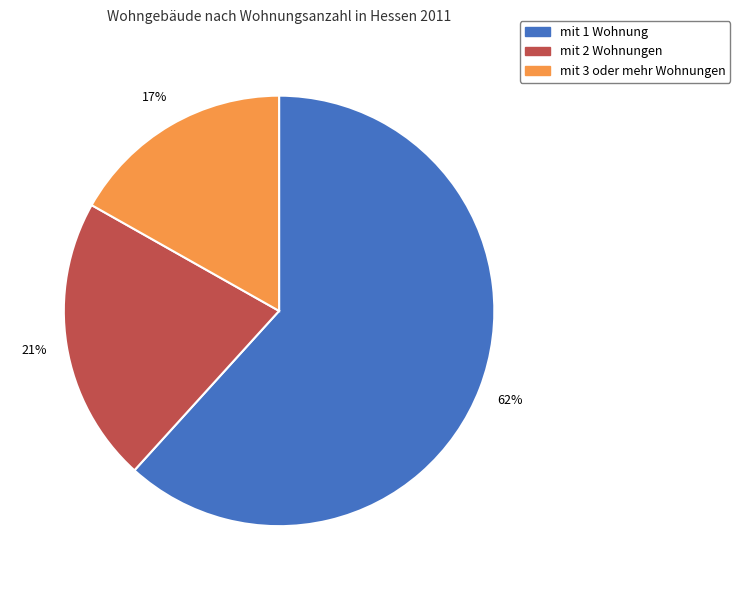

Is it true that mit 3 oder mehr Wohnungen is 17% of the pie?

True